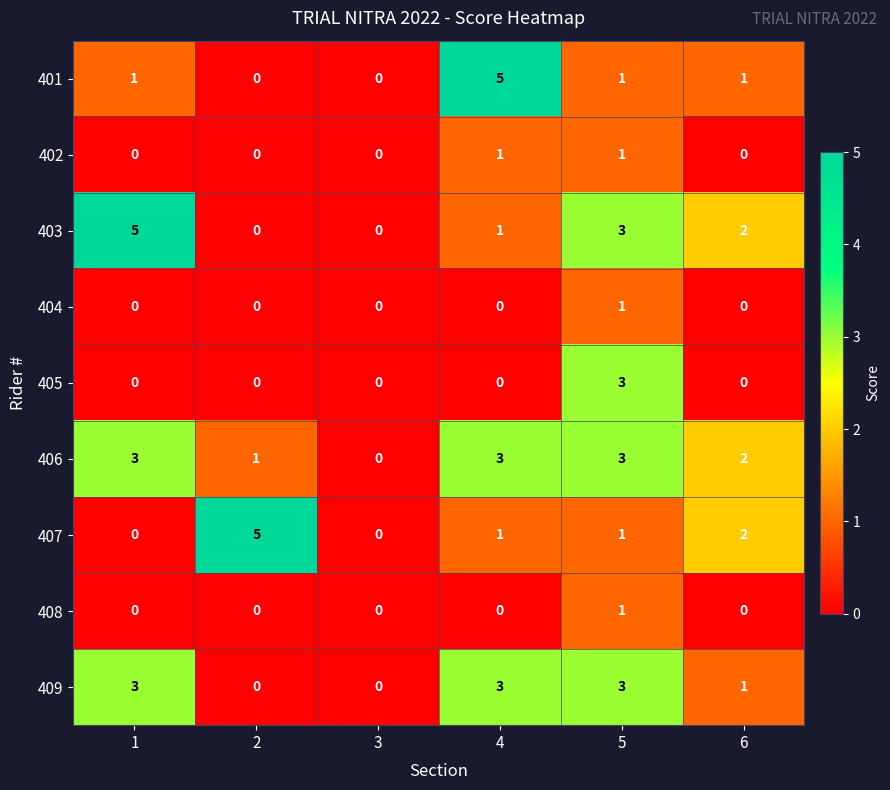

What is the difference between the highest and lowest values at 2?

5